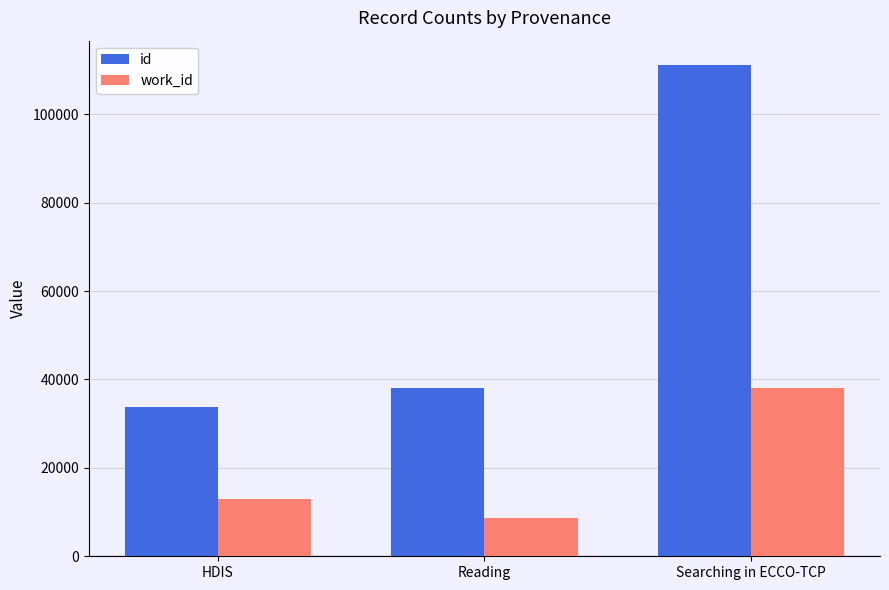

Is it true that work_id equals 8702 at Reading?

True